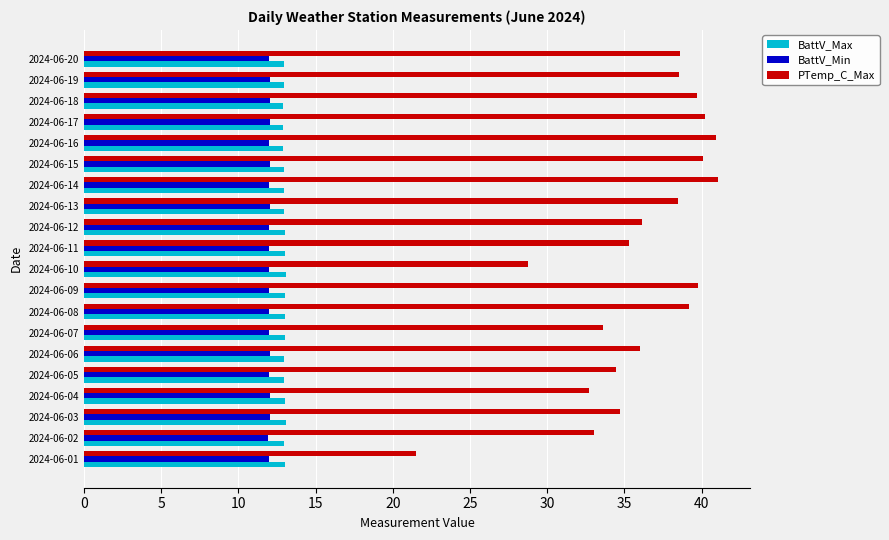

At how many categories does at least one series exceed 27?

19